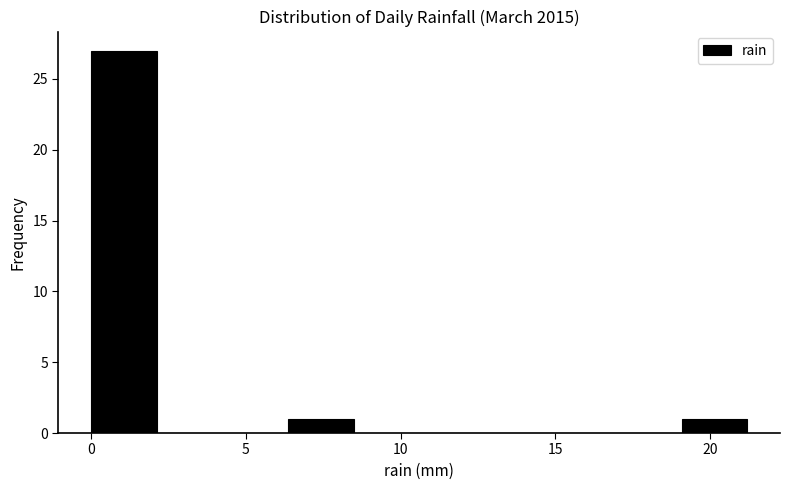

How tall is the bar that spans 0.0 to 2.0 on the x-axis? Neither the bar edges nor the heights are printed on the chart, so give them approximately, as read against the axes.

27